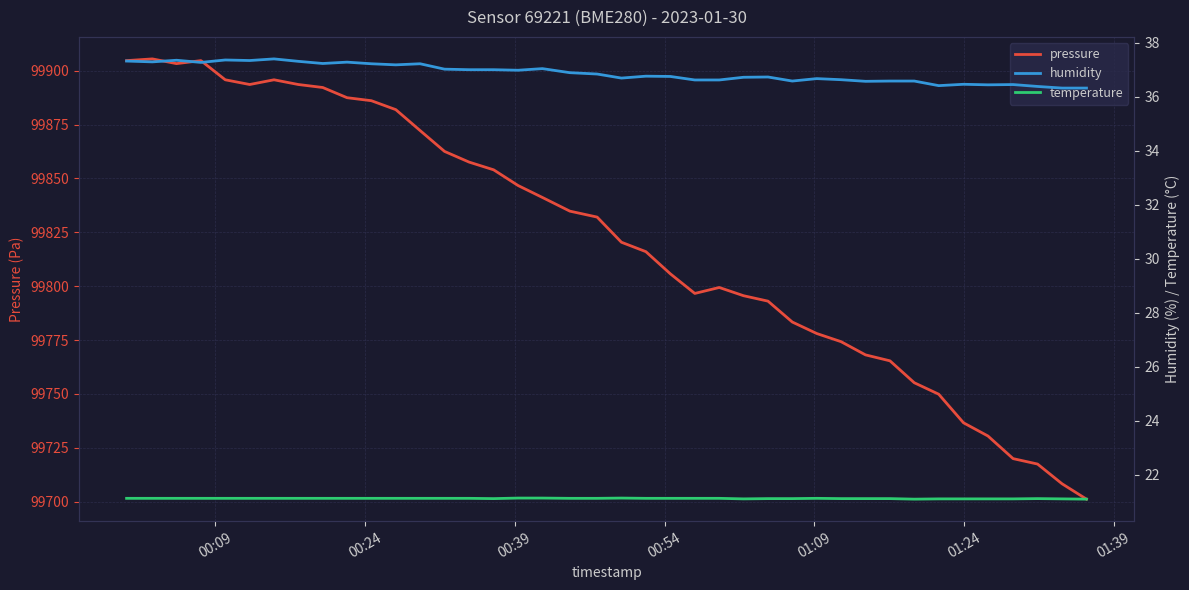

Reading left to right, extract all data points from this chart.

pressure: 99904.6	99905.4	99903.2	99904.6	99895.8	99893.6	99895.8	99893.6	99892.2	99887.4	99886.1	99881.9	99872.2	99862.5	99857.6	99854.0	99846.7	99841.2	99834.8	99832.1	99820.4	99816.0	99805.7	99796.6	99799.4	99795.6	99793.1	99783.4	99778.0	99774.2	99768.1	99765.4	99755.2	99749.9	99736.6	99730.5	99720.0	99717.5	99708.3	99701.2
humidity: 37.3	37.3	37.4	37.3	37.4	37.3	37.4	37.3	37.2	37.3	37.2	37.2	37.2	37.0	37.0	37.0	37.0	37.0	36.9	36.8	36.7	36.8	36.8	36.6	36.6	36.7	36.7	36.6	36.7	36.6	36.6	36.6	36.6	36.4	36.5	36.4	36.5	36.4	36.3	36.3
temperature: 21.1	21.1	21.1	21.1	21.1	21.1	21.1	21.1	21.1	21.1	21.1	21.1	21.1	21.1	21.1	21.1	21.1	21.1	21.1	21.1	21.1	21.1	21.1	21.1	21.1	21.1	21.1	21.1	21.1	21.1	21.1	21.1	21.1	21.1	21.1	21.1	21.1	21.1	21.1	21.1